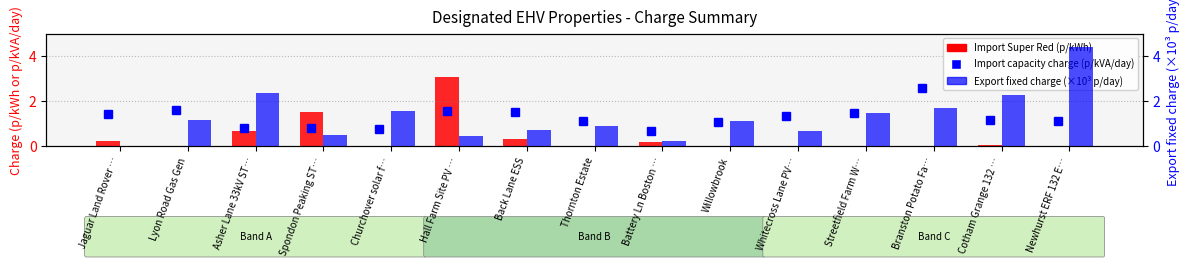

Reading left to right, transcribe all the data shown in this chart.

Import Super Red (p/kWh): Jaguar Land Rover …=0.2	Lyon Road Gas Gen=0.0	Asher Lane 33kV ST…=0.6	Spondon Peaking ST…=1.5	Churchover solar f…=0.0	Hall Farm Site PV …=3.1	Back Lane ESS=0.3	Thornton Estate=0.0	Battery Ln Boston …=0.2	Willowbrook=0.0	Whitecross Lane PV…=0.0	Streetfield Farm W…=0.0	Branston Potato Fa…=0.0	Cotham Grange 132 …=0.1	Newhurst ERF 132 E…=0.0
Export fixed charge (/1000 p/day): Jaguar Land Rover …=0.0	Lyon Road Gas Gen=1.2	Asher Lane 33kV ST…=2.4	Spondon Peaking ST…=0.5	Churchover solar f…=1.5	Hall Farm Site PV …=0.4	Back Lane ESS=0.7	Thornton Estate=0.9	Battery Ln Boston …=0.2	Willowbrook=1.1	Whitecross Lane PV…=0.7	Streetfield Farm W…=1.5	Branston Potato Fa…=1.7	Cotham Grange 132 …=2.3	Newhurst ERF 132 E…=4.4